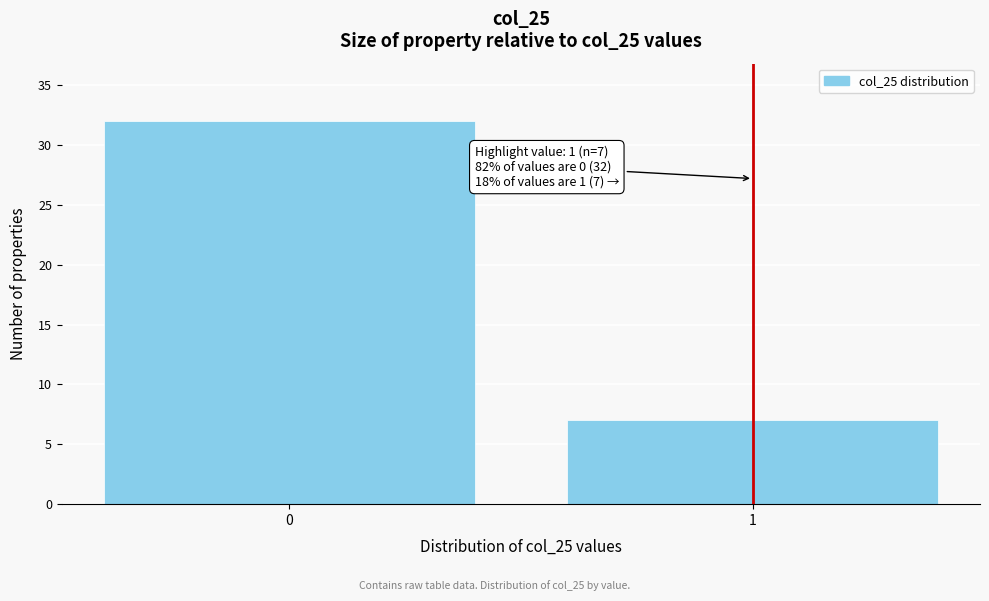

Reading left to right, list all the values displayed in this chart.

32	7